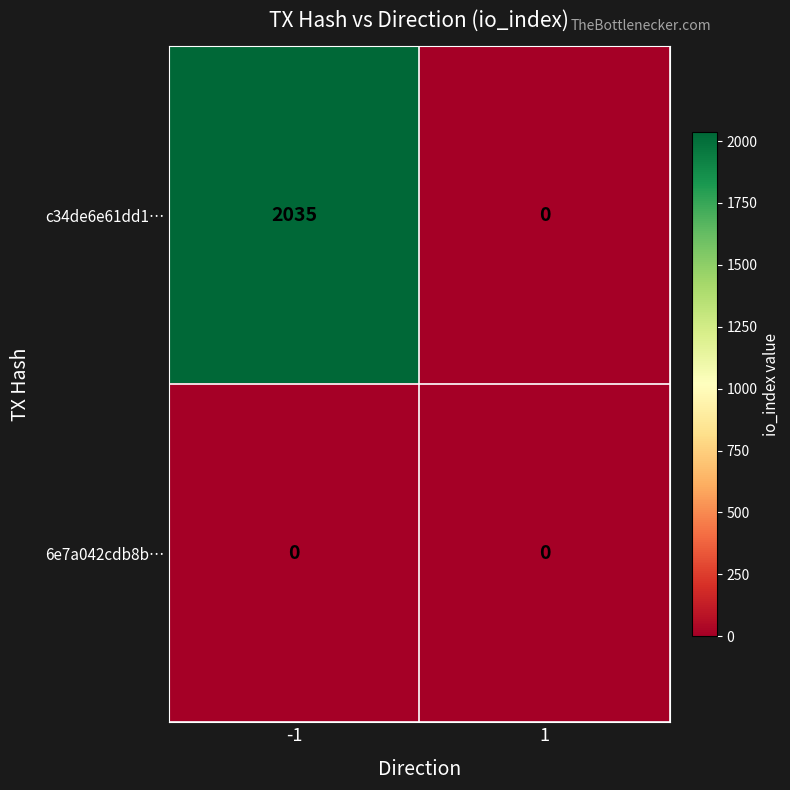

List the labels in order of c34de6e61dd1… value, largest first.

-1, 1